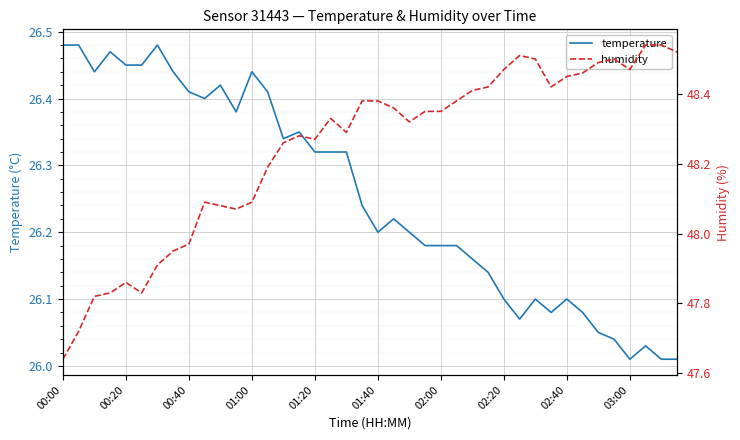

What is the smallest value displayed?

26.0